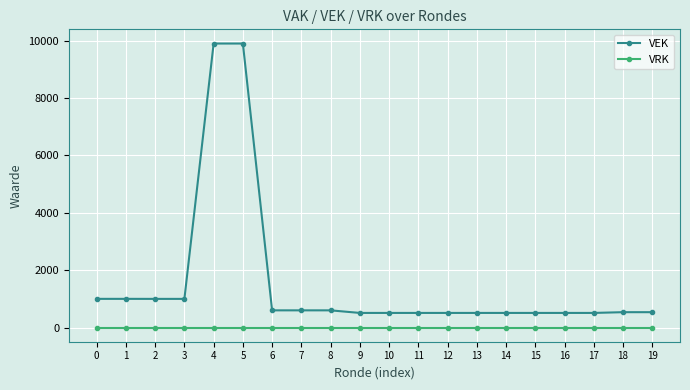

Rank the series at 17 from lowest to highest value.

VRK, VEK